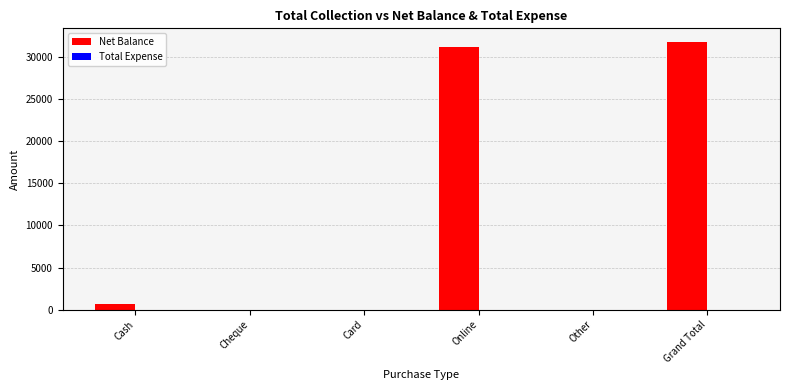

Which has a higher value, Online or Cash?

Online